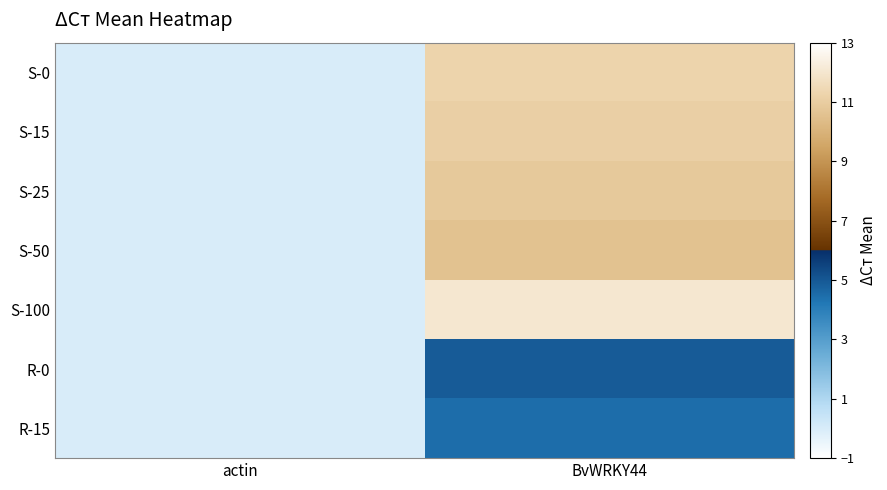

Reading left to right, list all the values displayed in this chart.

S-0: actin=-0.0	BvWRKY44=11.3
S-15: actin=-0.0	BvWRKY44=11.1
S-25: actin=0.0	BvWRKY44=10.9
S-50: actin=0.0	BvWRKY44=10.6
S-100: actin=0.0	BvWRKY44=12.0
R-0: actin=0.0	BvWRKY44=4.9
R-15: actin=0.0	BvWRKY44=4.5